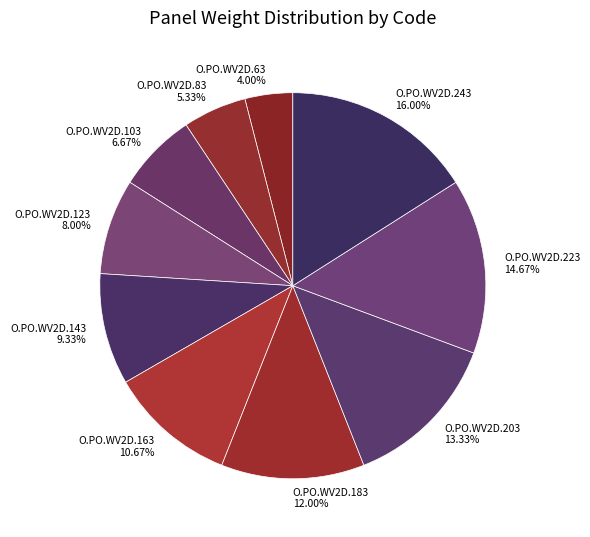

To the nearest percent, what is the difference between the O.PO.WV2D.223 and O.PO.WV2D.83 slice percentages?

9%